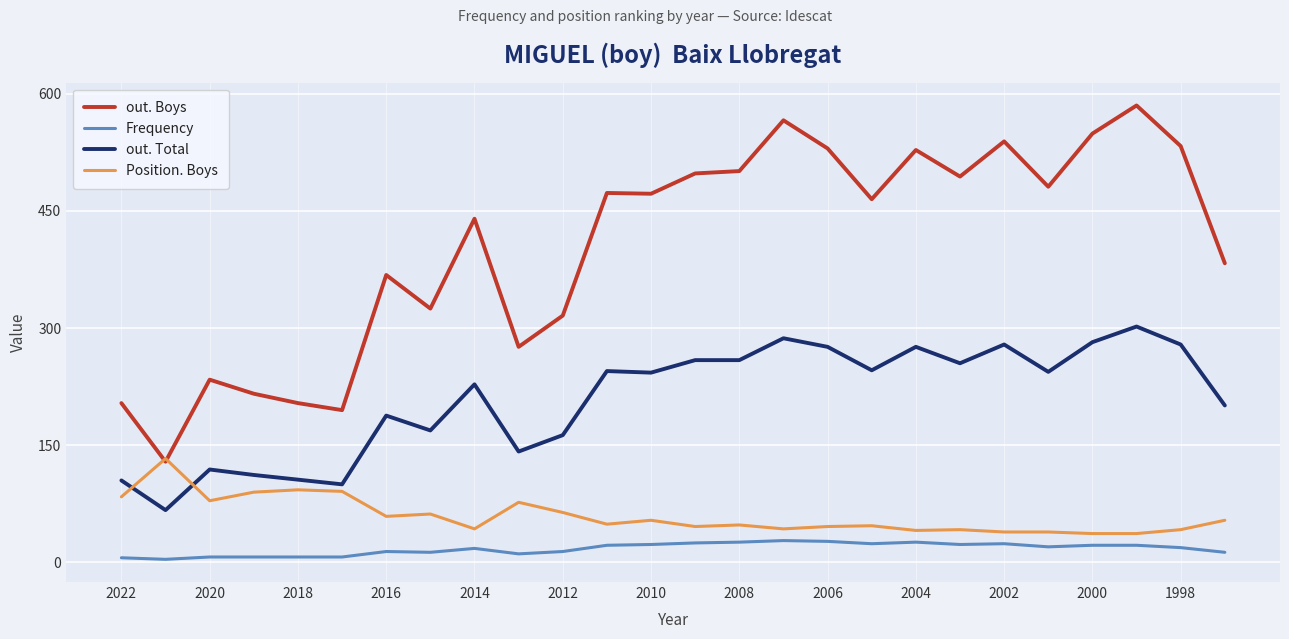

Which series has the largest total across all categories?

out. Boys